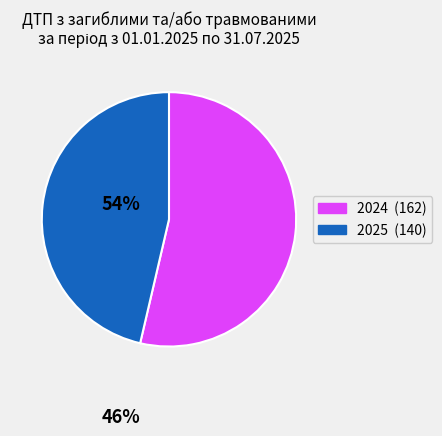

Is there a majority slice in this chart?

Yes